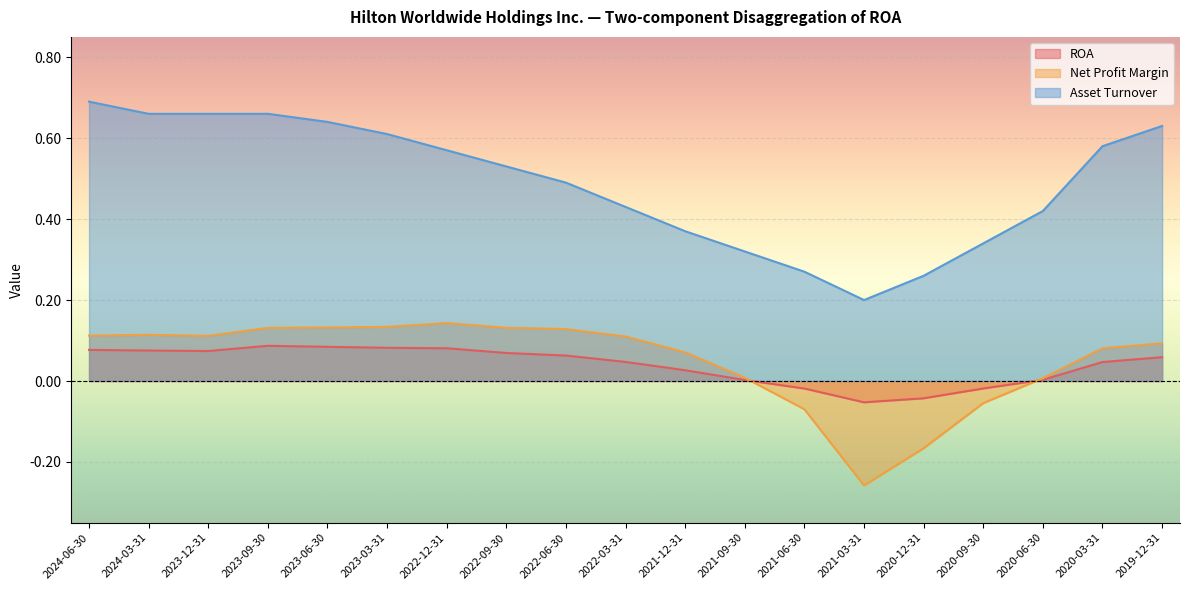

At which category is the sum across all series the highest?

2024-06-30